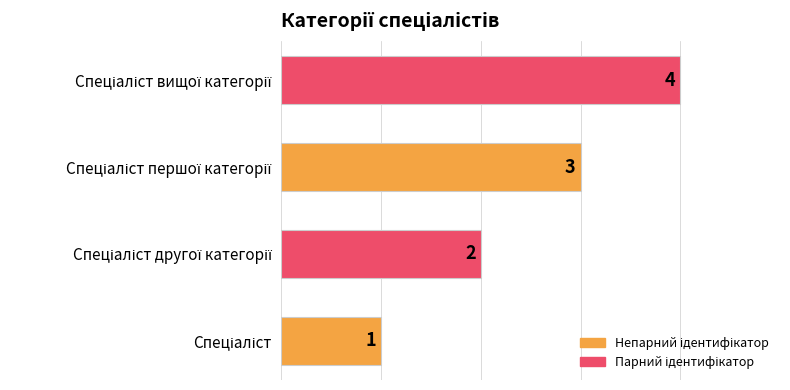

Count the values in the range 2 to 4.

3